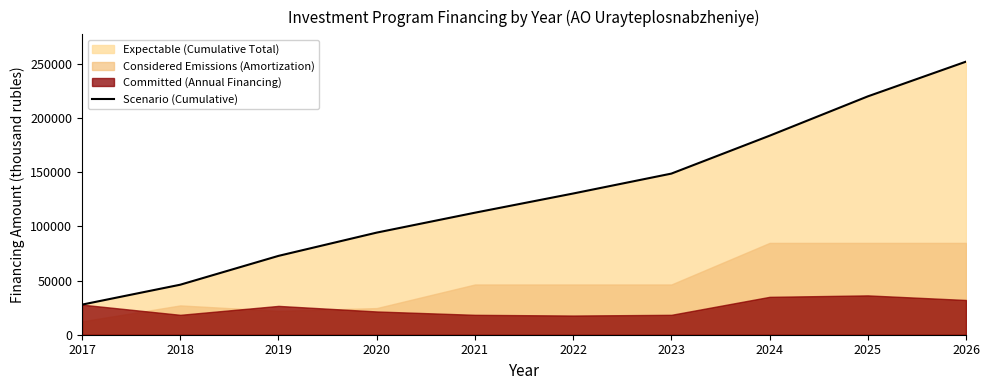

List the labels in order of value, largest first.

2026, 2025, 2024, 2023, 2022, 2021, 2020, 2019, 2018, 2017